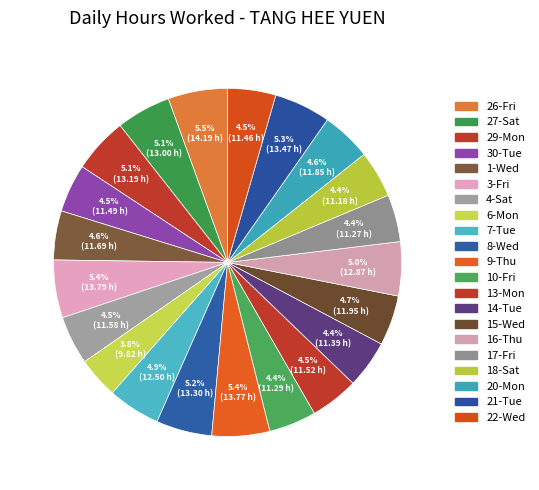

How many slices are in this pie chart?

21